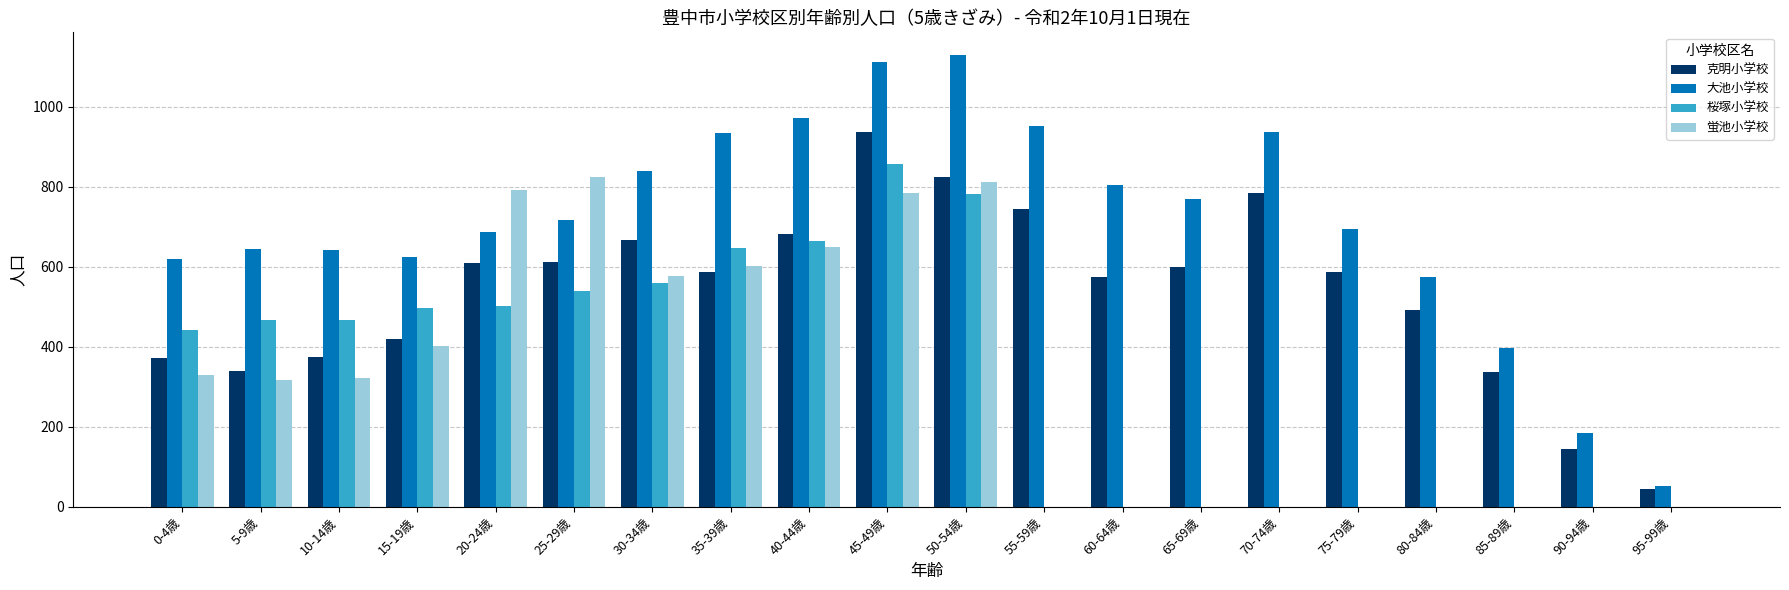

True or false: 蛍池小学校 has a value of -257 at 65-69歳.

False